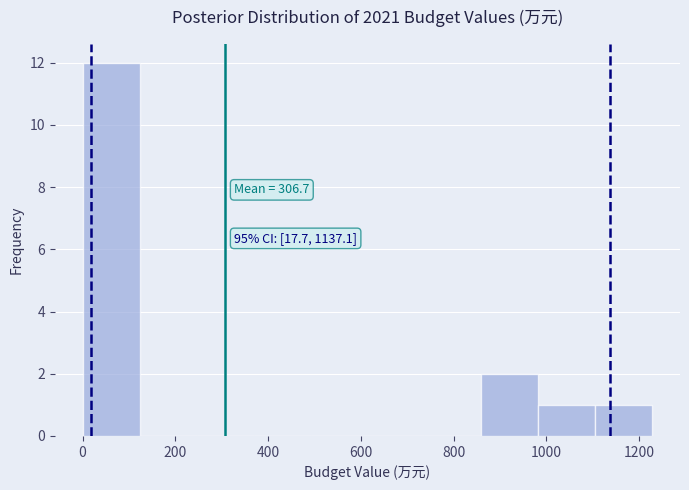

Over which range of the x-axis is the bar tallest?

0 to 120